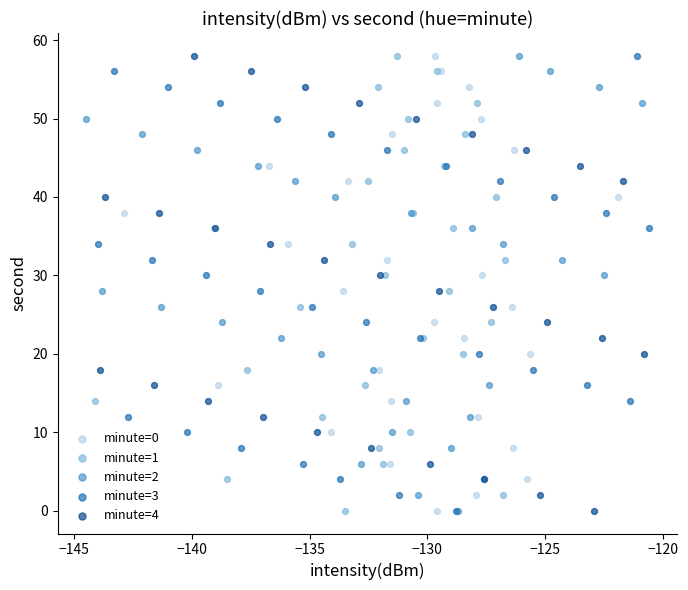

What are all the series names shown in the legend?

minute=0, minute=1, minute=2, minute=3, minute=4